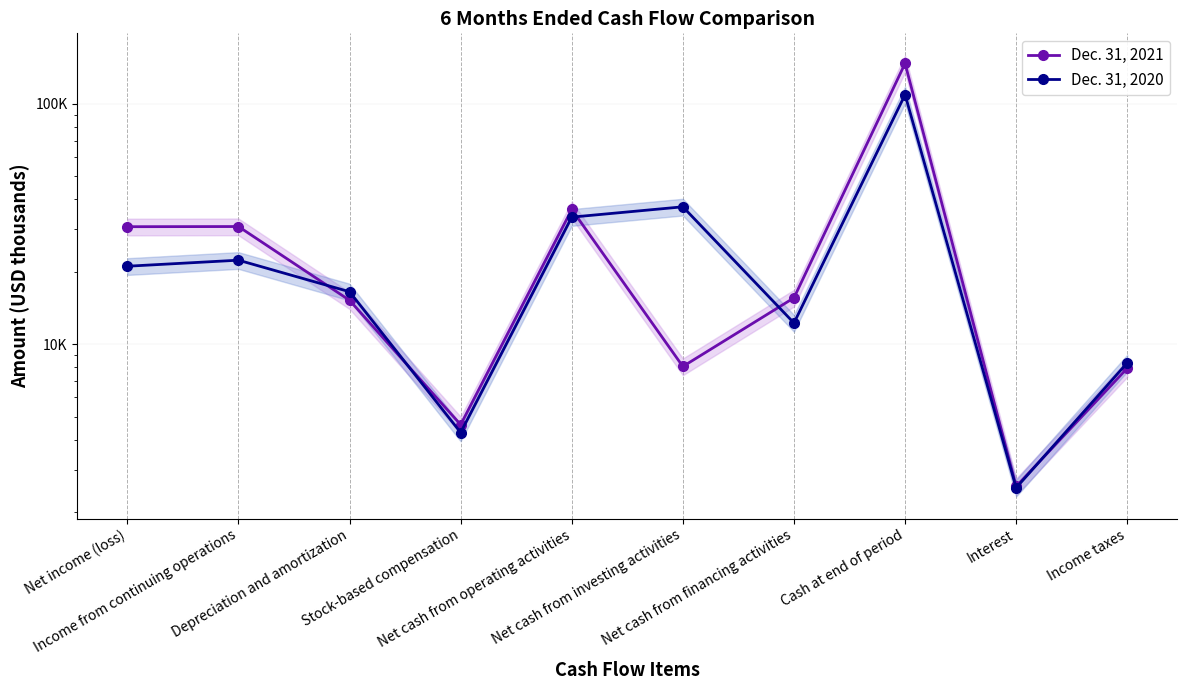

In Dec. 31, 2020, how many points are lower than both neighbors (excluding endpoints)?

3